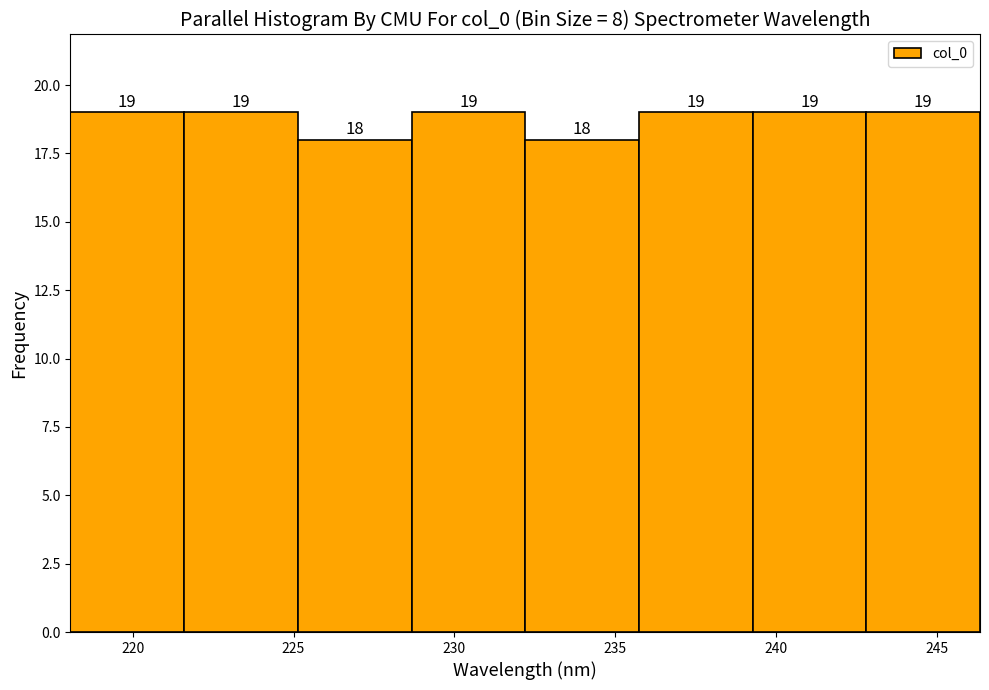

Reading left to right, transcribe this chart: for each bar, give the range it covers on the x-axis and its height. The bar edges are not printed on the chart, so give them approximately, as read against the axis.

218.0 to 221.5: 19
221.5 to 225.0: 19
225.0 to 228.5: 18
228.5 to 232.0: 19
232.0 to 235.5: 18
235.5 to 239.5: 19
239.5 to 243.0: 19
243.0 to 246.5: 19